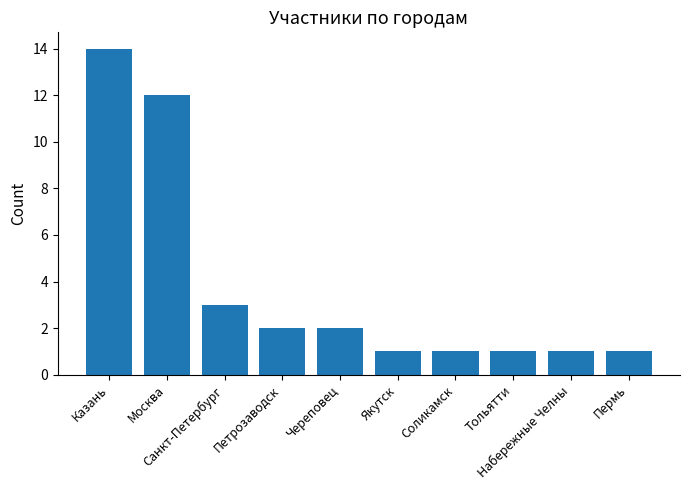

What is the difference between the maximum and minimum values?

13